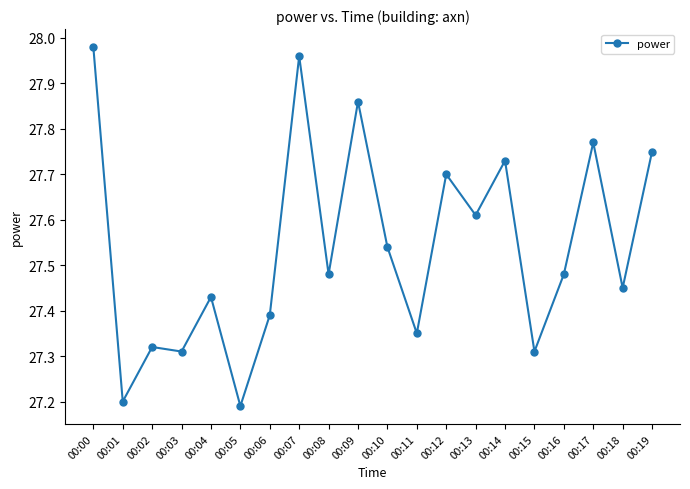

Between 00:04 and 00:12, which is larger?

00:12